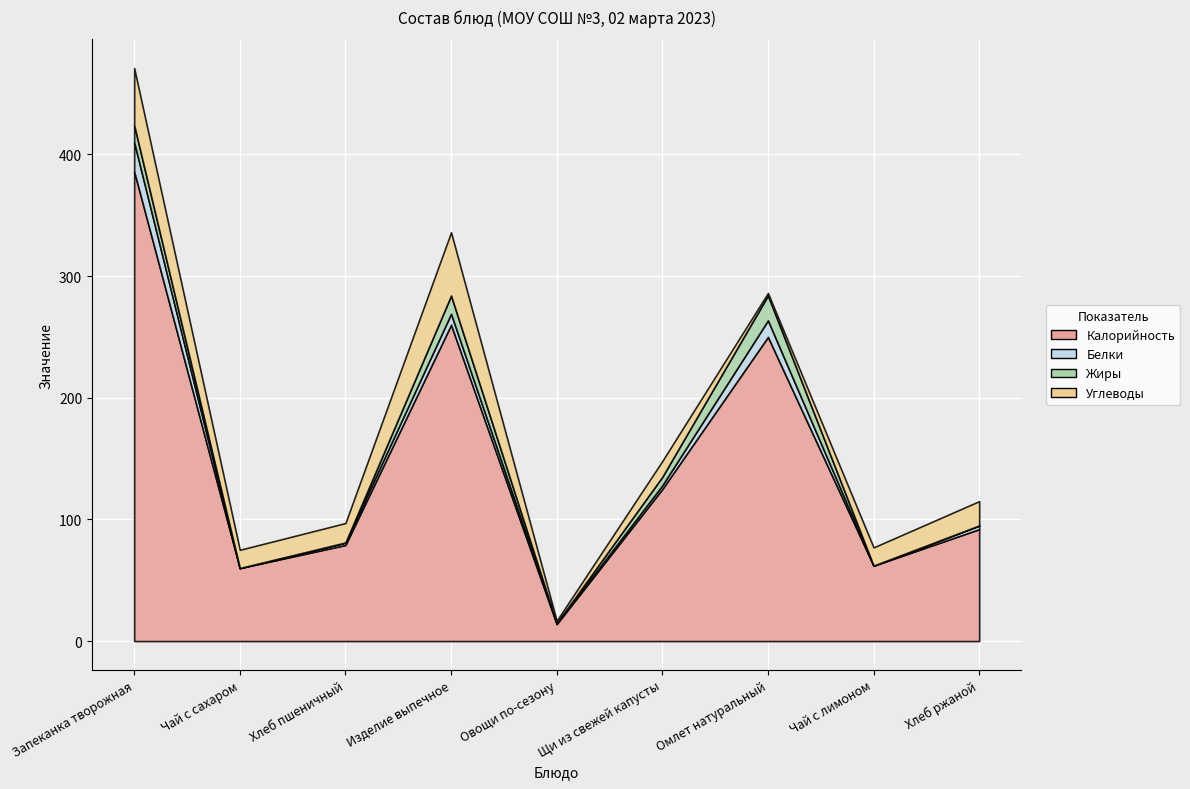

True or false: Жиры and Калорийность intersect in this chart.

False